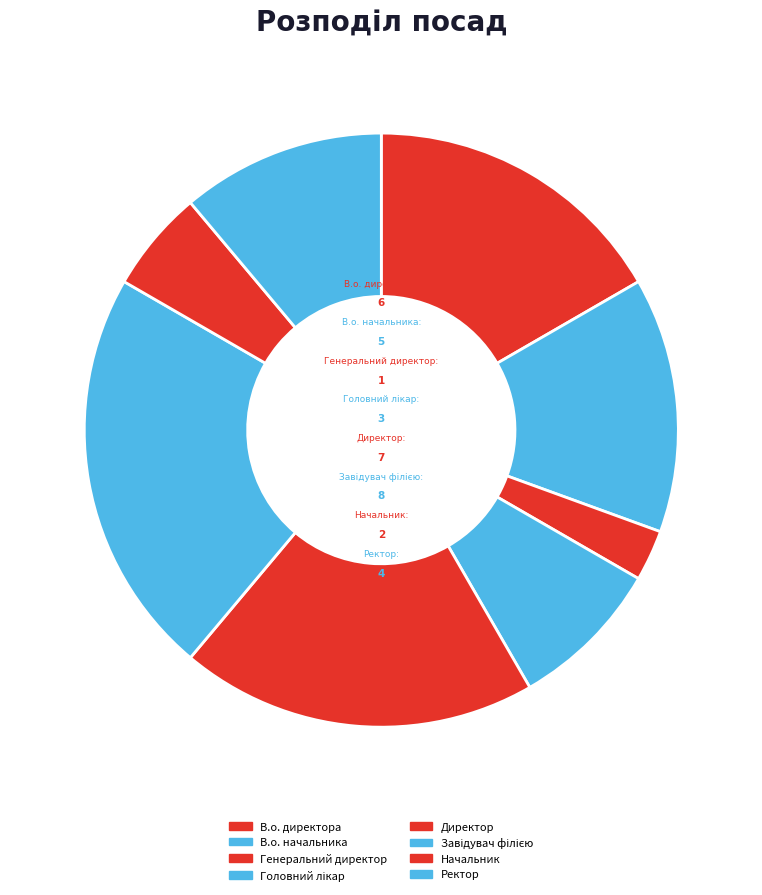

Is it true that Начальник is 6% of the pie?

True